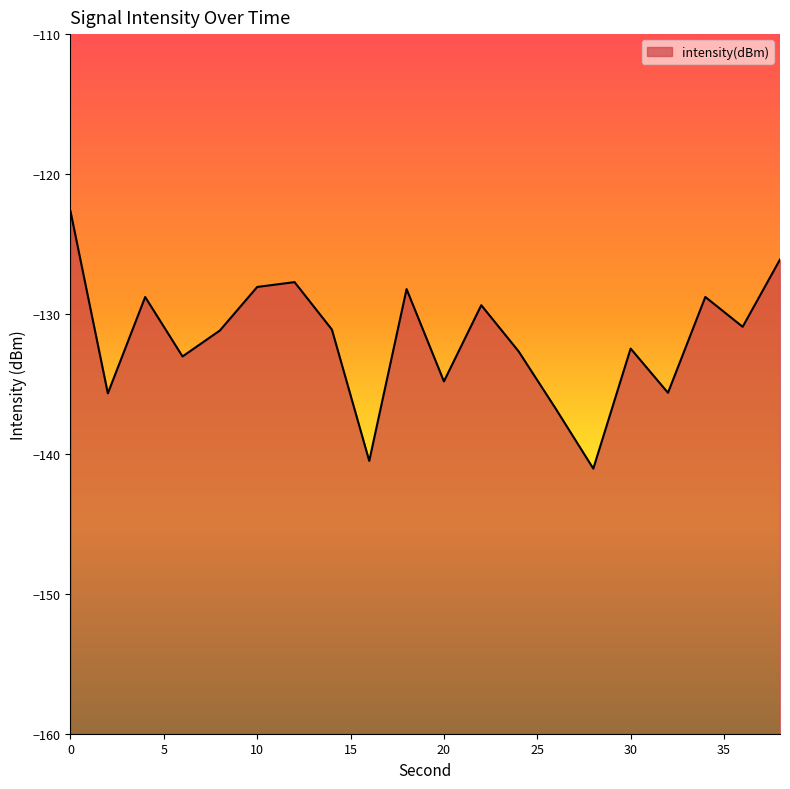

What is the change in value from 12 to 14?

-3.4